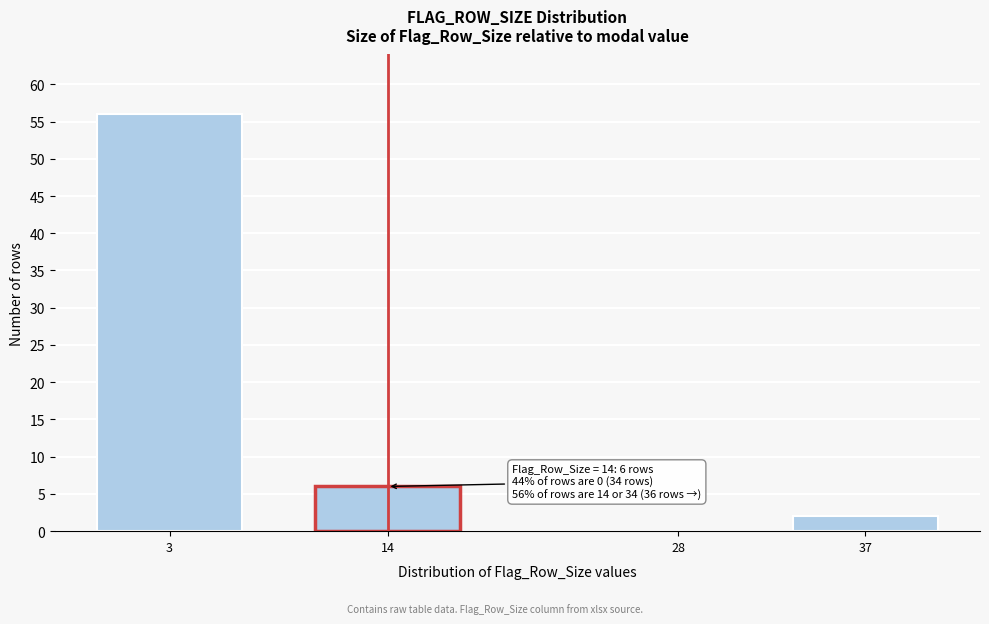

Reading right to left, extract all data points from this chart.

37=2	28=0	14=6	3=56